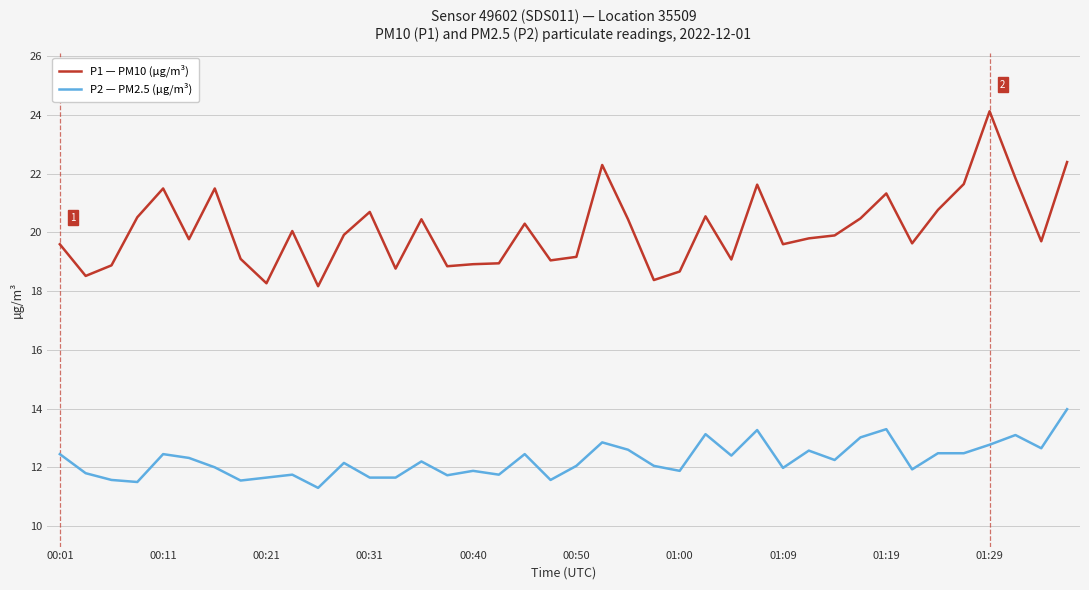

True or false: P2 — PM2.5 (µg/m³) and P1 — PM10 (µg/m³) intersect in this chart.

False